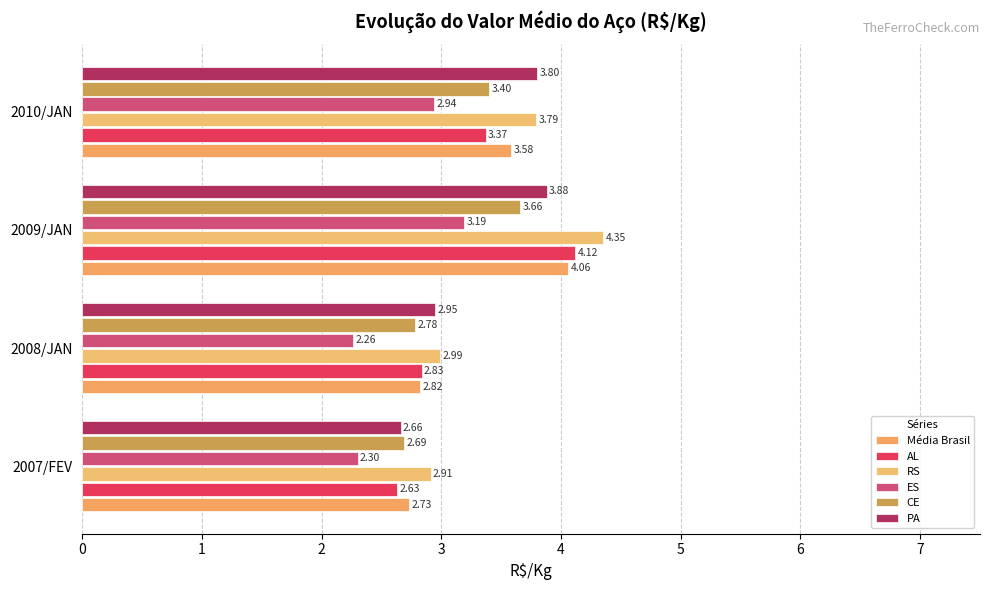

Rank the categories by CE value from lowest to highest.

2007/FEV, 2008/JAN, 2010/JAN, 2009/JAN